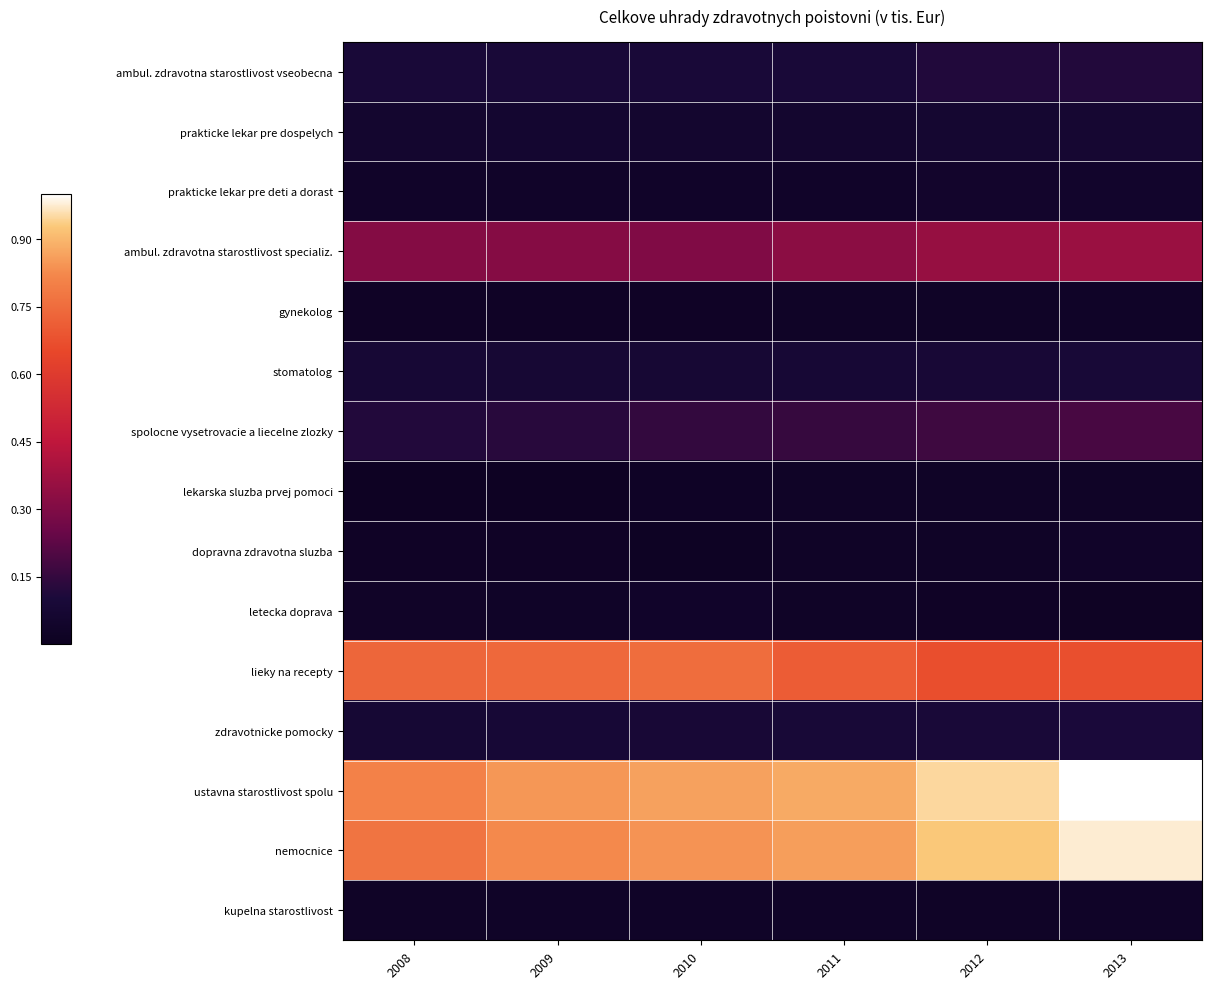

Reading left to right, what are all the values shown in this chart?

ambul. zdravotna starostlivost vseobecna: 2008=0.1	2009=0.1	2010=0.1	2011=0.1	2012=0.1	2013=0.1
prakticke lekar pre dospelych: 2008=0.1	2009=0.1	2010=0.1	2011=0.1	2012=0.1	2013=0.1
prakticke lekar pre deti a dorast: 2008=0.0	2009=0.0	2010=0.0	2011=0.0	2012=0.0	2013=0.0
ambul. zdravotna starostlivost specializ.: 2008=0.3	2009=0.3	2010=0.3	2011=0.3	2012=0.4	2013=0.4
gynekolog: 2008=0.0	2009=0.0	2010=0.0	2011=0.0	2012=0.0	2013=0.0
stomatolog: 2008=0.1	2009=0.1	2010=0.1	2011=0.1	2012=0.1	2013=0.1
spolocne vysetrovacie a liecelne zlozky: 2008=0.1	2009=0.1	2010=0.1	2011=0.2	2012=0.2	2013=0.2
lekarska sluzba prvej pomoci: 2008=0.0	2009=0.0	2010=0.0	2011=0.0	2012=0.0	2013=0.0
dopravna zdravotna sluzba: 2008=0.0	2009=0.0	2010=0.0	2011=0.0	2012=0.0	2013=0.0
letecka doprava: 2008=0.0	2009=0.0	2010=0.0	2011=0.0	2012=0.0	2013=0.0
lieky na recepty: 2008=0.7	2009=0.7	2010=0.8	2011=0.7	2012=0.7	2013=0.7
zdravotnicke pomocky: 2008=0.1	2009=0.1	2010=0.1	2011=0.1	2012=0.1	2013=0.1
ustavna starostlivost spolu: 2008=0.8	2009=0.8	2010=0.9	2011=0.9	2012=0.9	2013=1.0
nemocnice: 2008=0.8	2009=0.8	2010=0.8	2011=0.9	2012=0.9	2013=1.0
kupelna starostlivost: 2008=0.0	2009=0.0	2010=0.0	2011=0.0	2012=0.0	2013=0.0